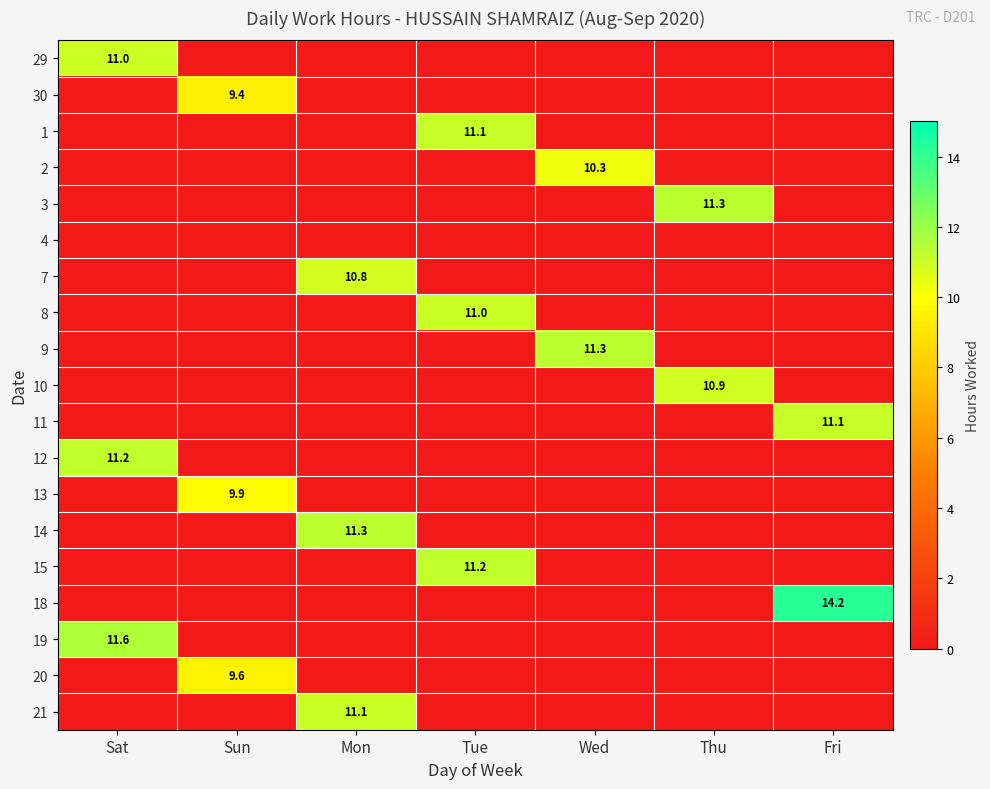

Is it true that 18 equals -4.8 at Sat?

False